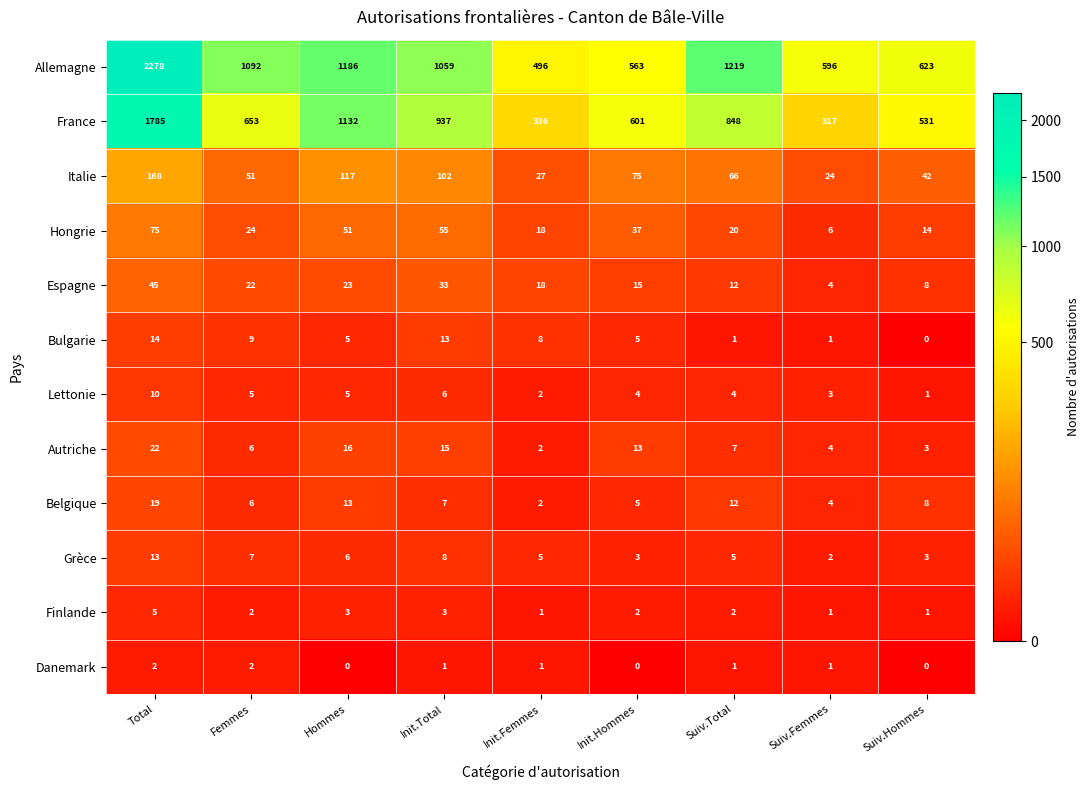

What is the lowest value of the France series?

317